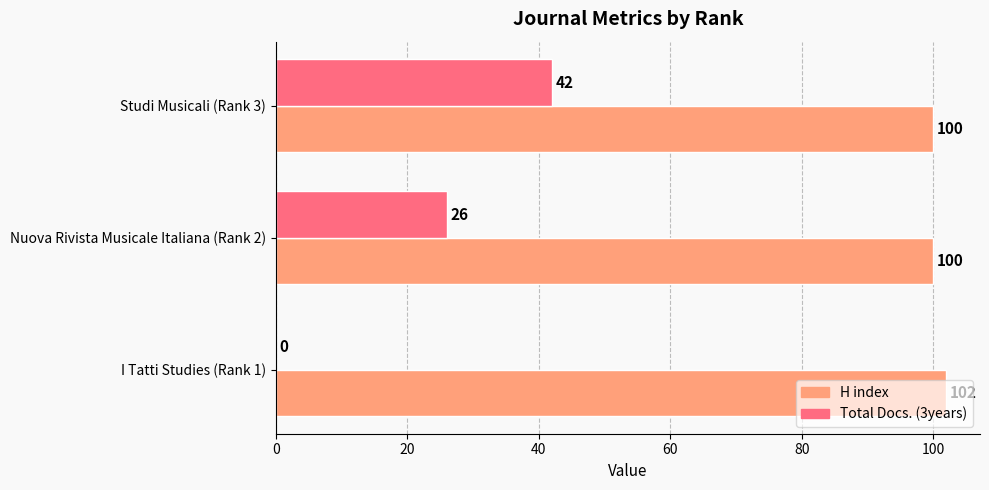

Where is Total Docs. (3years) nearest to the value 21?

Nuova Rivista Musicale Italiana (Rank 2)